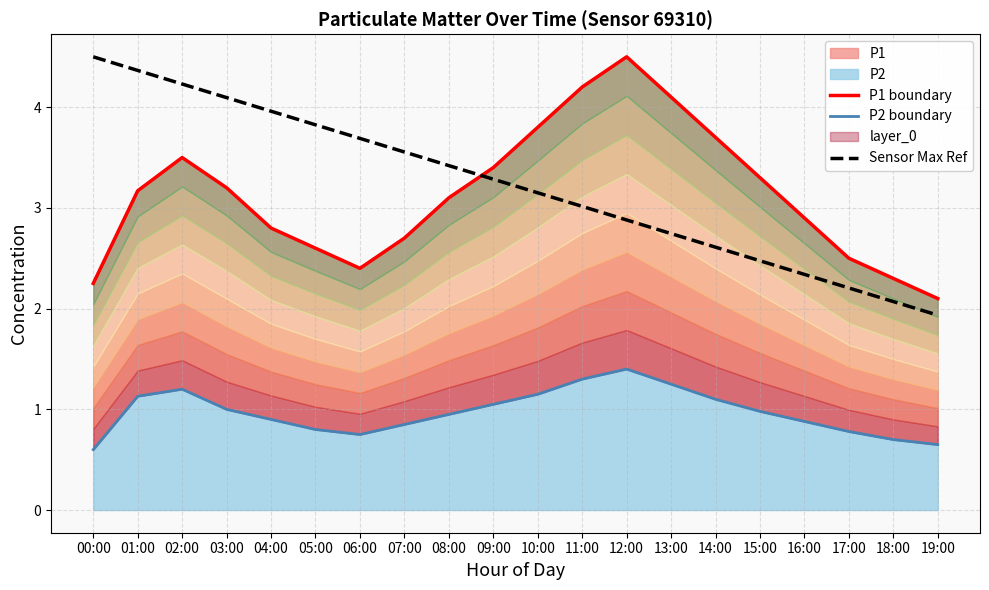

The Sensor Max Ref series shows 4.1 at 13:00. True or false?

False